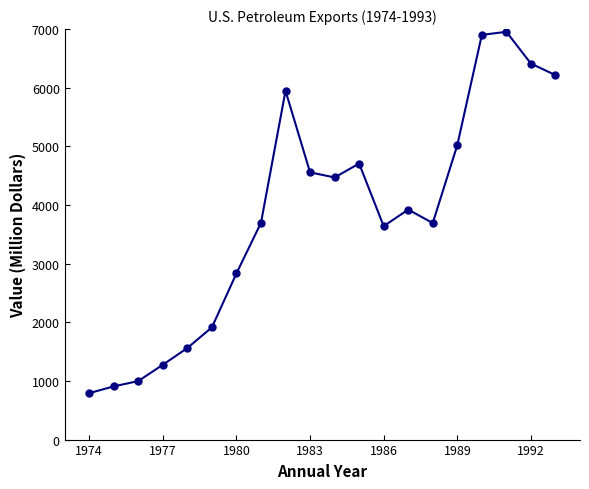

What is the sum of all values?

76414.6